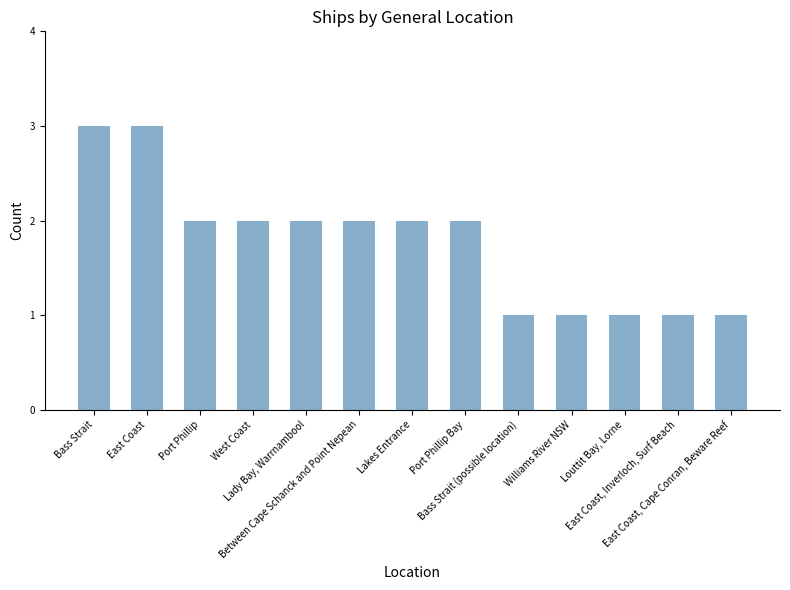

Is it true that the value at East Coast is 3?

True